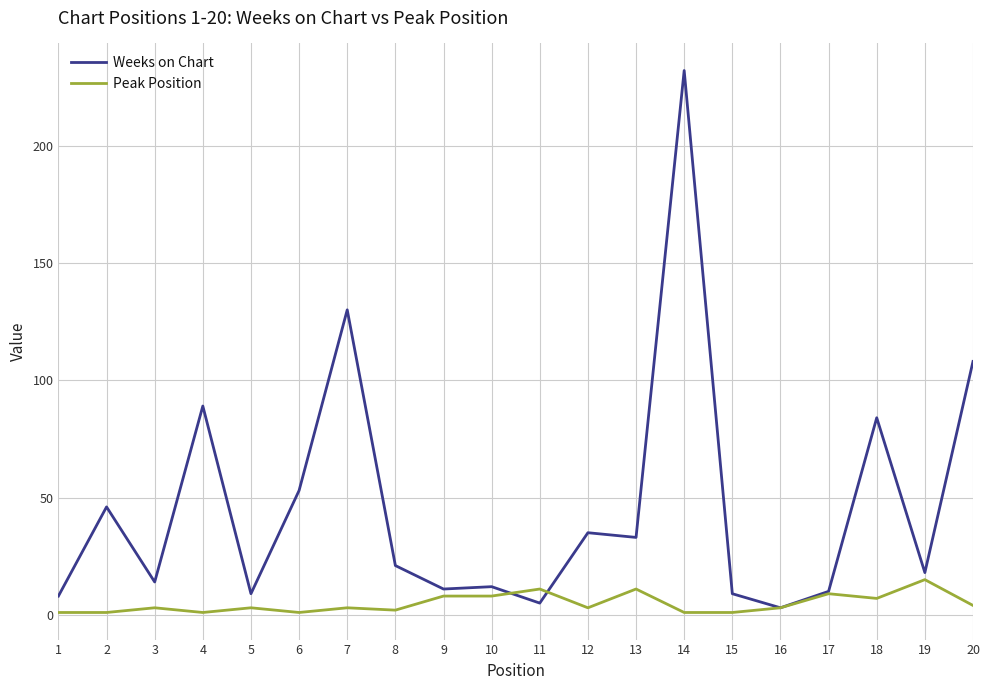

True or false: Weeks on Chart and Peak Position cross at least once.

True